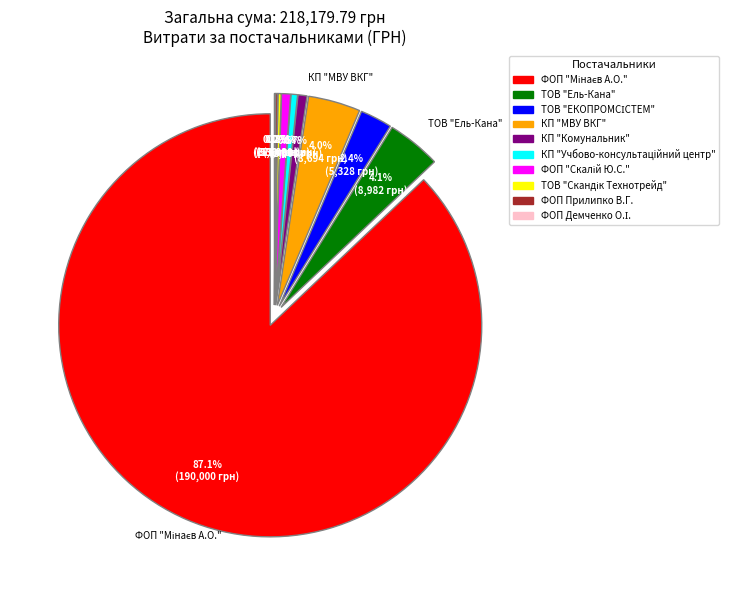

What is the smallest slice in the pie chart?

ФОП Демченко О.І.